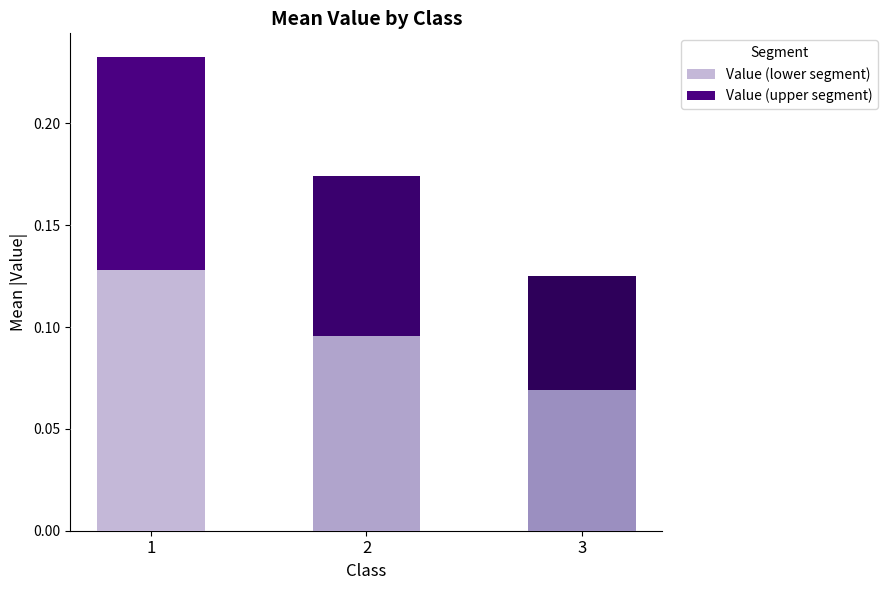

Where is Value (lower segment) nearest to the value 0?

3